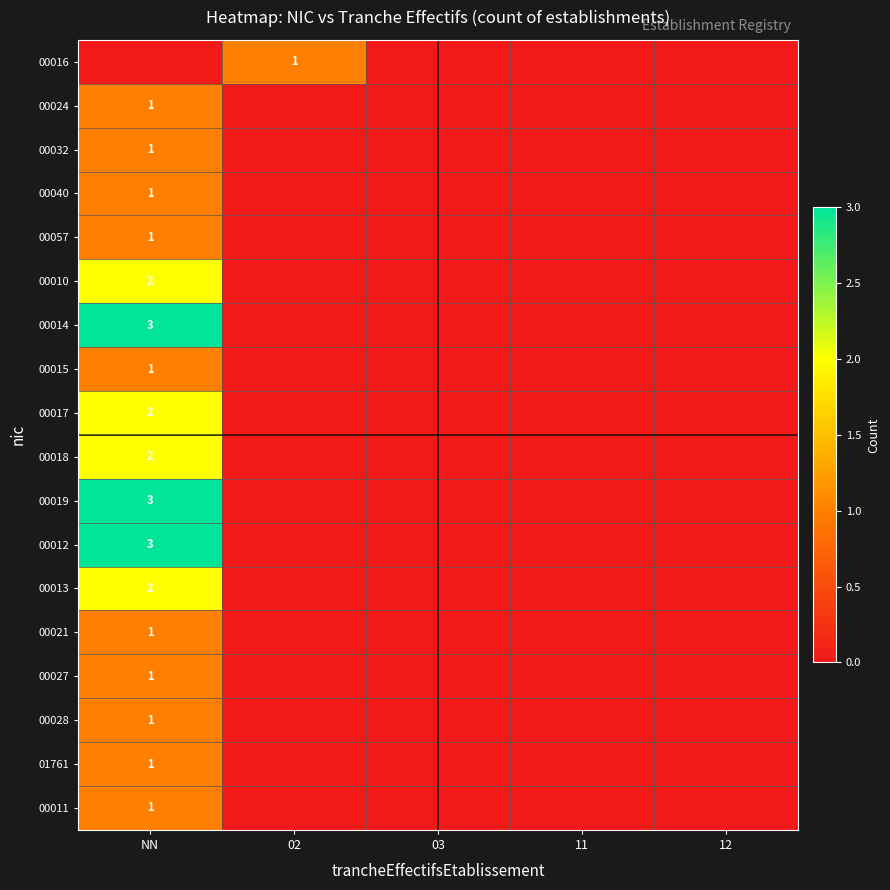

What is the total value across all series at 02?

1